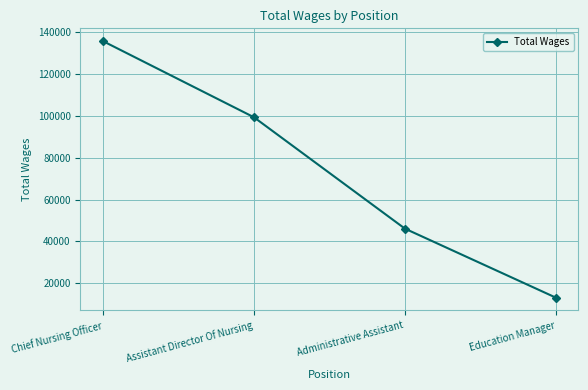

At which label does the data first exceed 99290?

Chief Nursing Officer